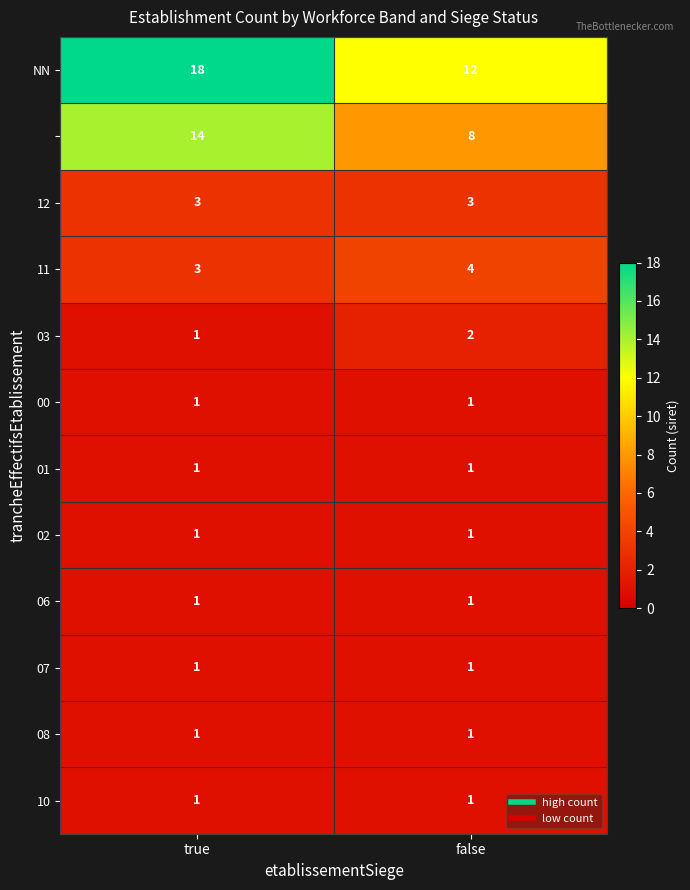

What is the total value across all series at false?

36